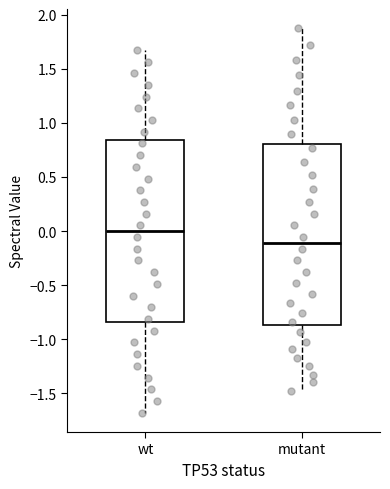

Where does the upper whisker of the box for mutant end on the y-axis? The values are not printed on the chart, so give them approximately, as read against the axis.

1.90